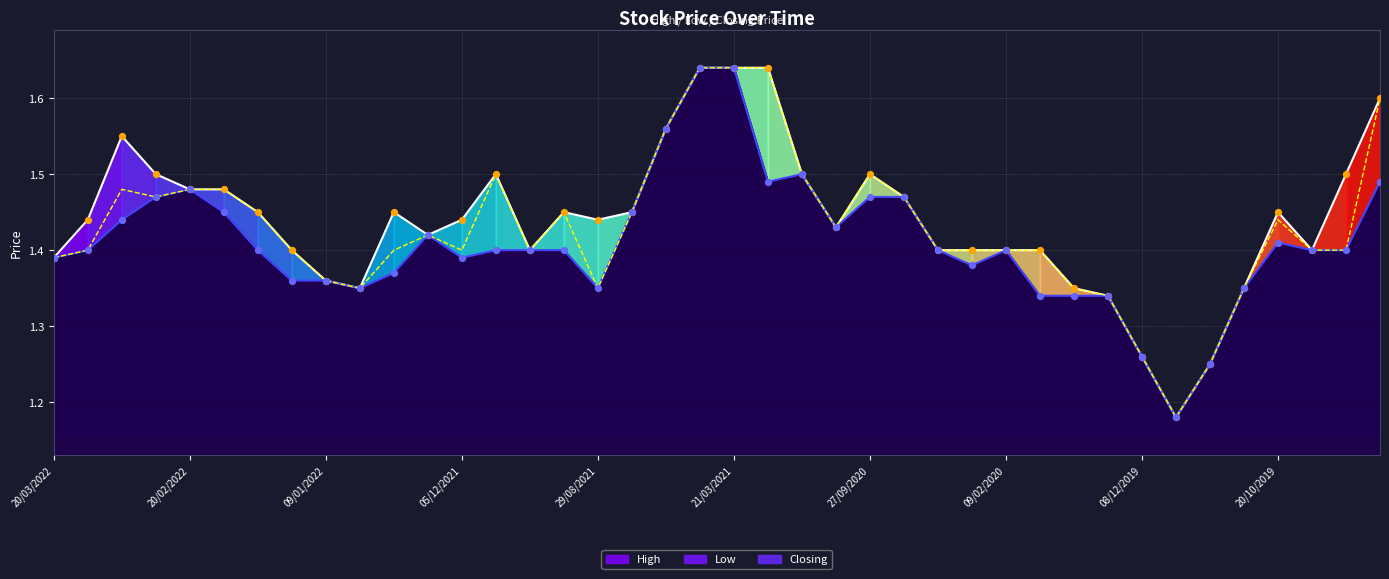

What are all the series names shown in the legend?

High, Low, Closing